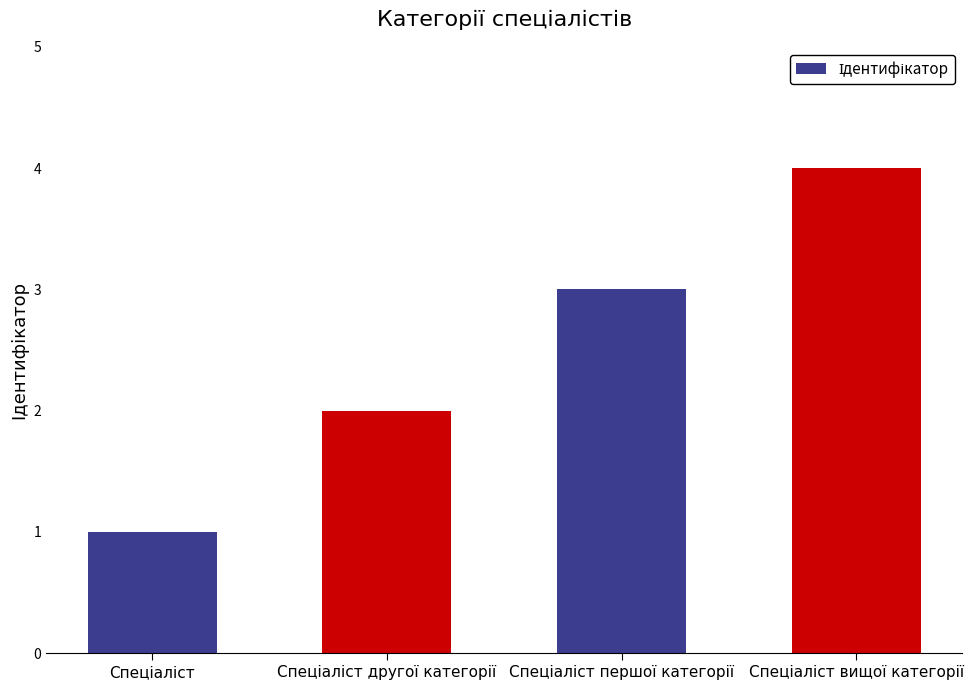

What is the difference between the maximum and minimum values?

3